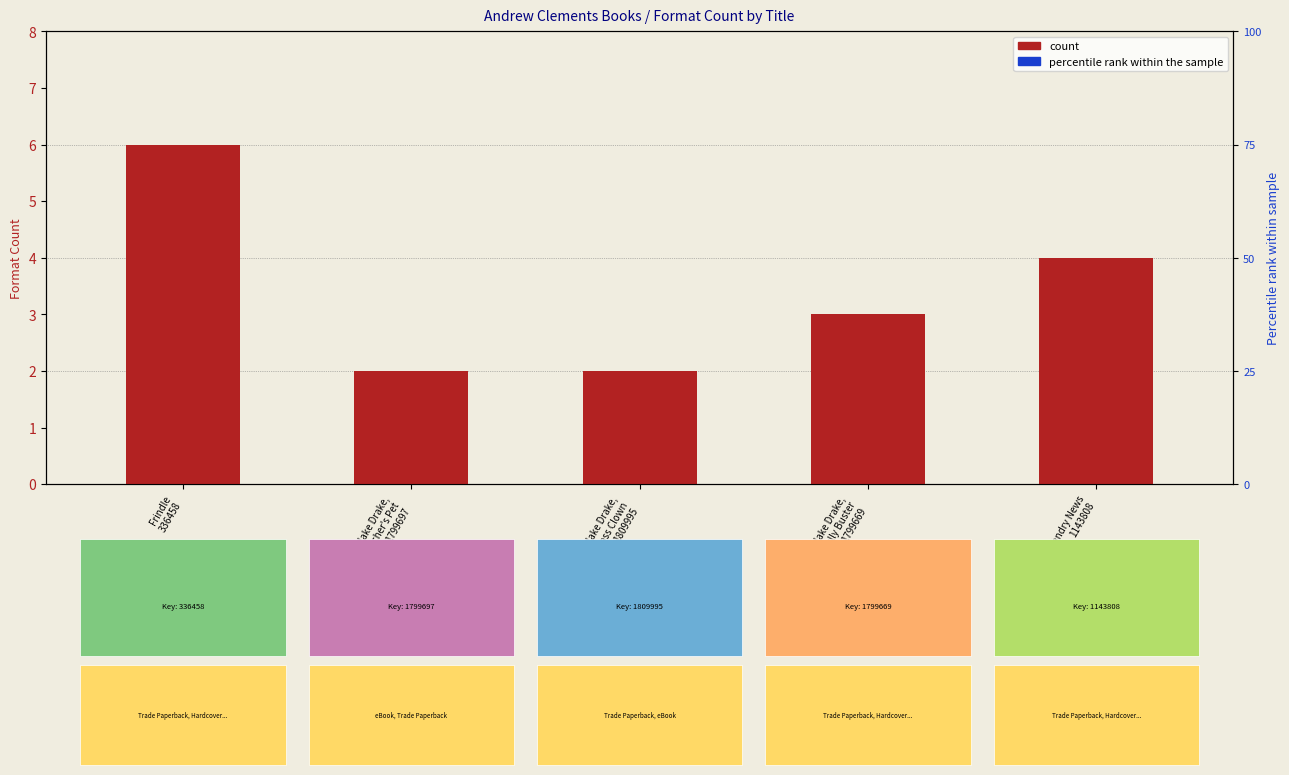

Which series has the widest spread of Y values?

percentile rank within the sample